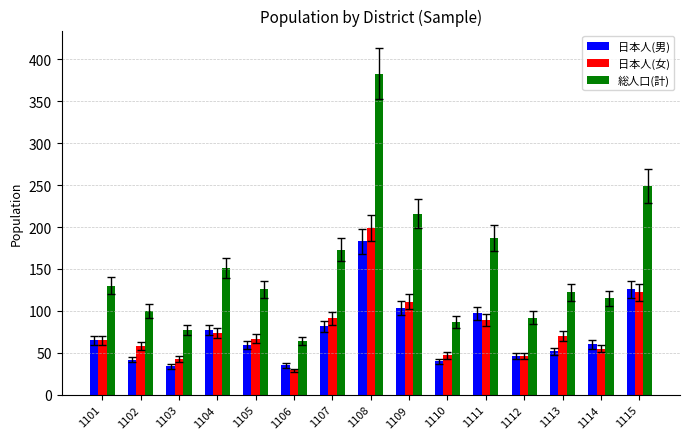

What is the total value across all series at 1114?

230